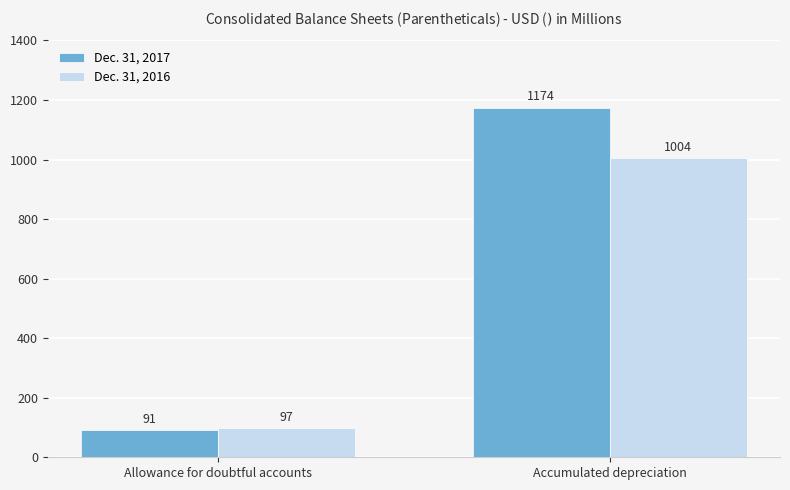

Reading left to right, transcribe all the data shown in this chart.

Dec. 31, 2017: 91	1174
Dec. 31, 2016: 97	1004